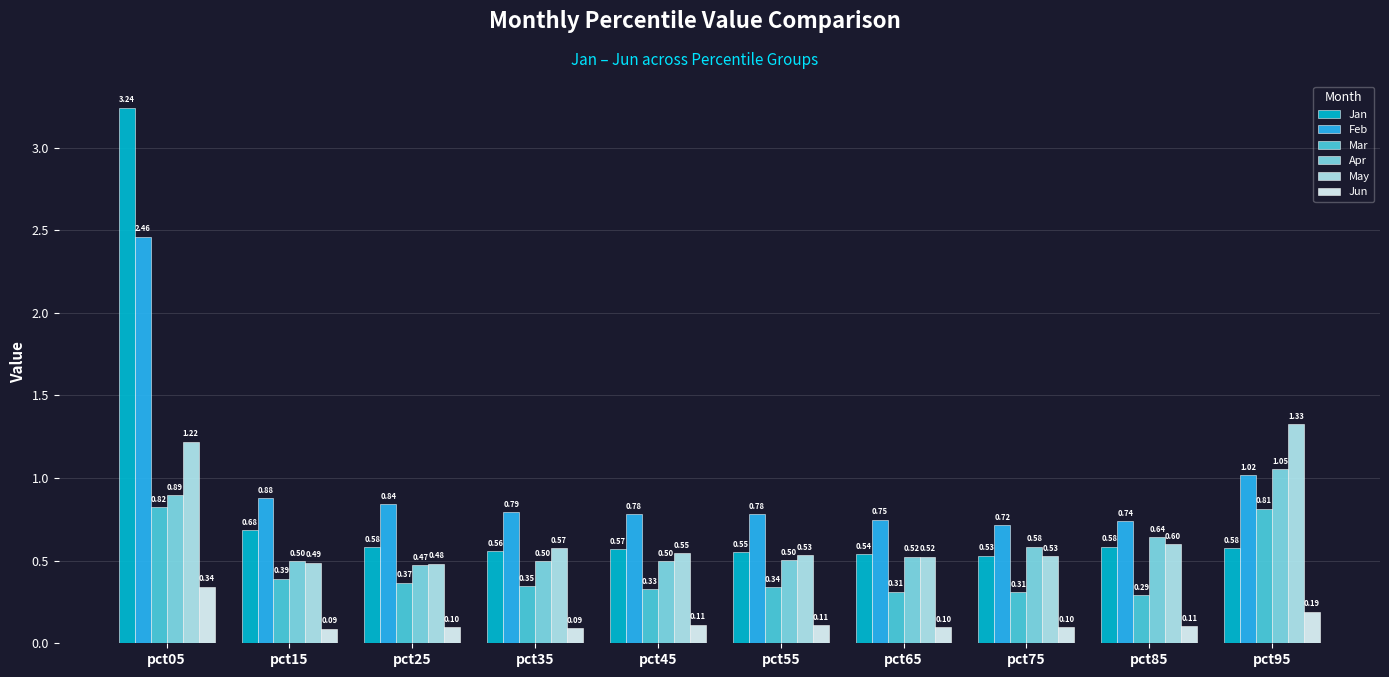

Which category has the highest value in the May series?

pct95